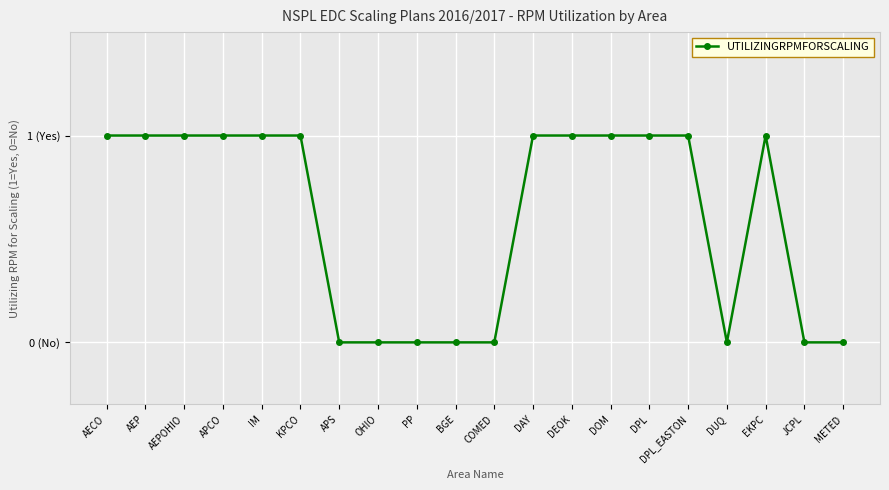

What position from the left is AECO?

1